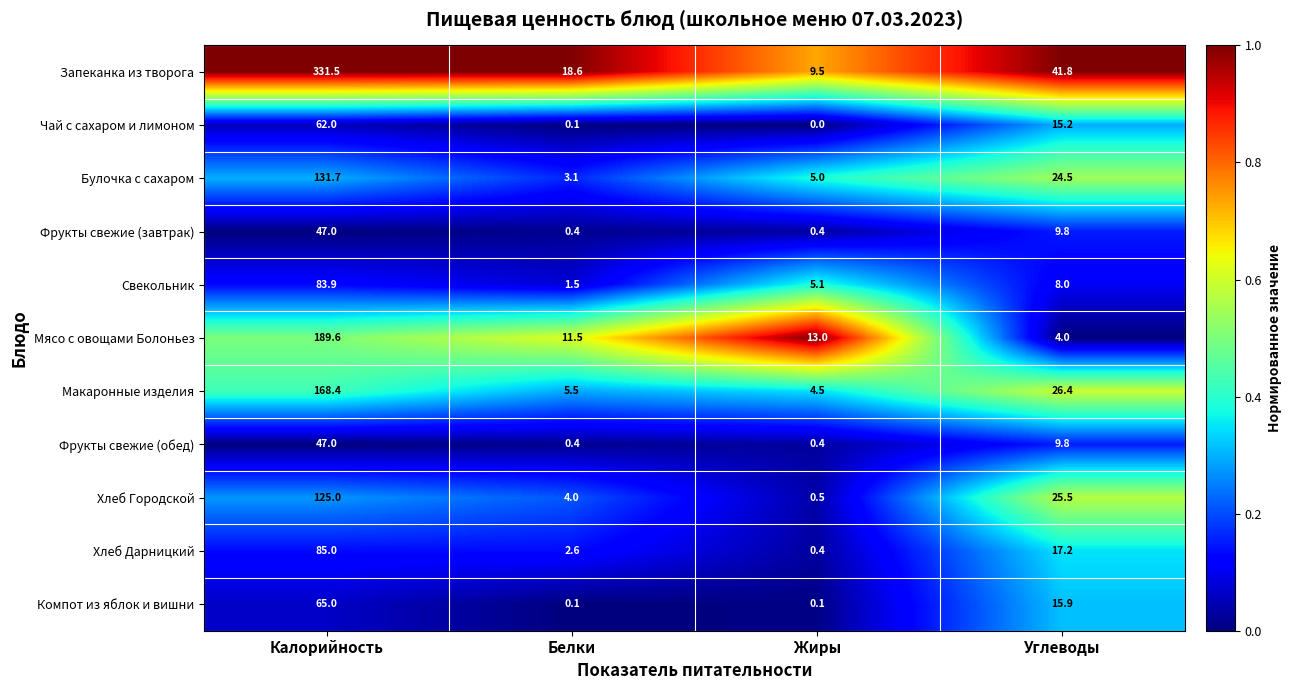

Rank the categories by Булочка с сахаром value from highest to lowest.

Калорийность, Углеводы, Жиры, Белки